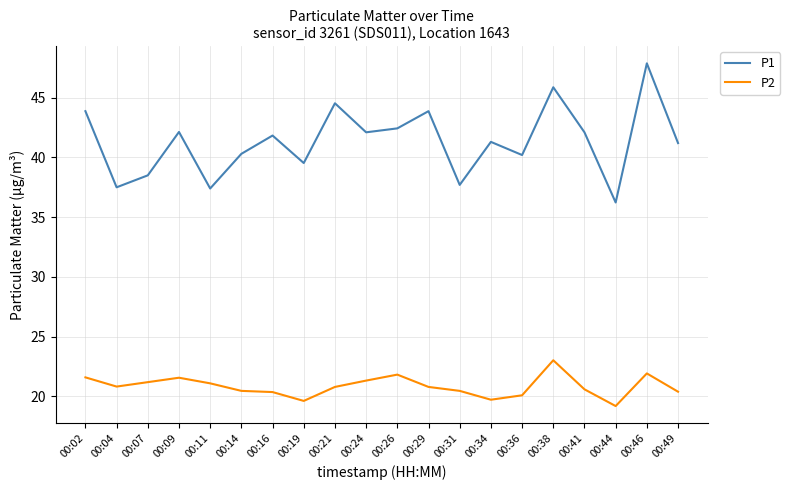

What is the difference between the highest and lowest values at 00:36?

20.1